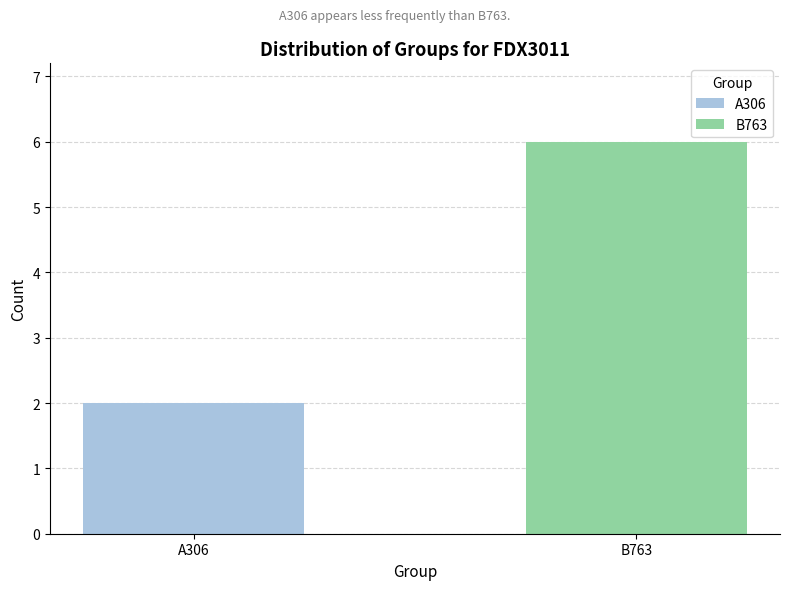

What is the sum of the values at A306 and B763?

8